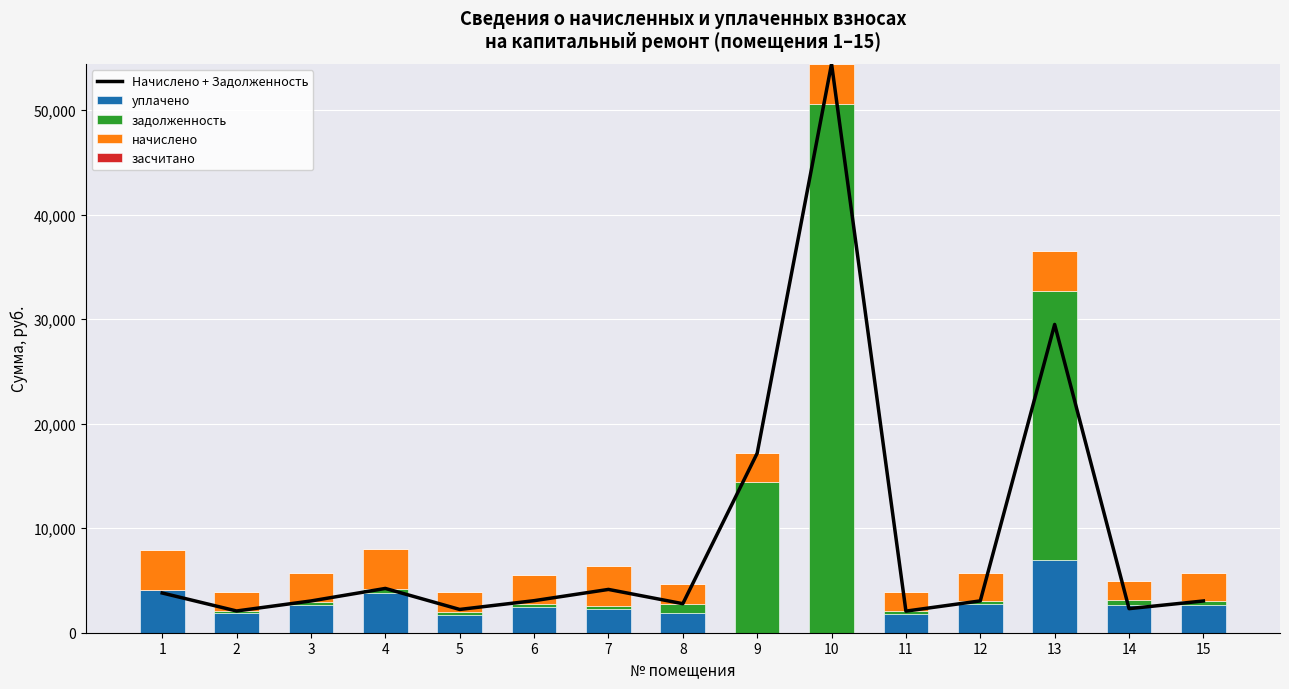

At which label does начислено reach its peak?

7